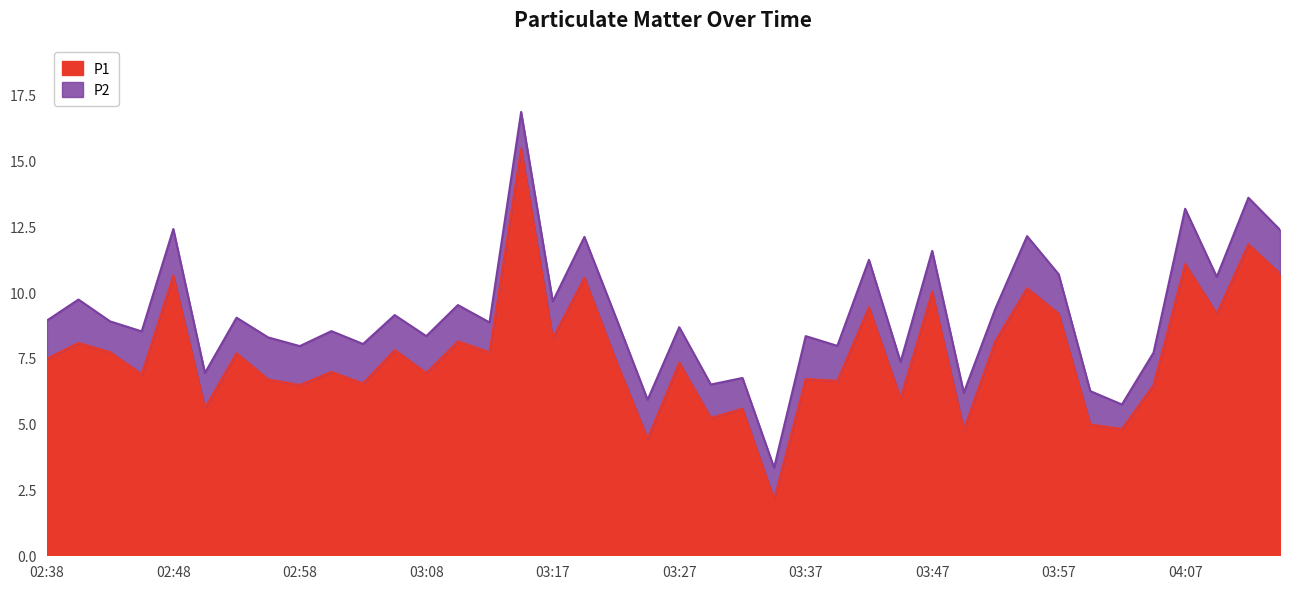

What is the approximate value at 03:35?

2.1